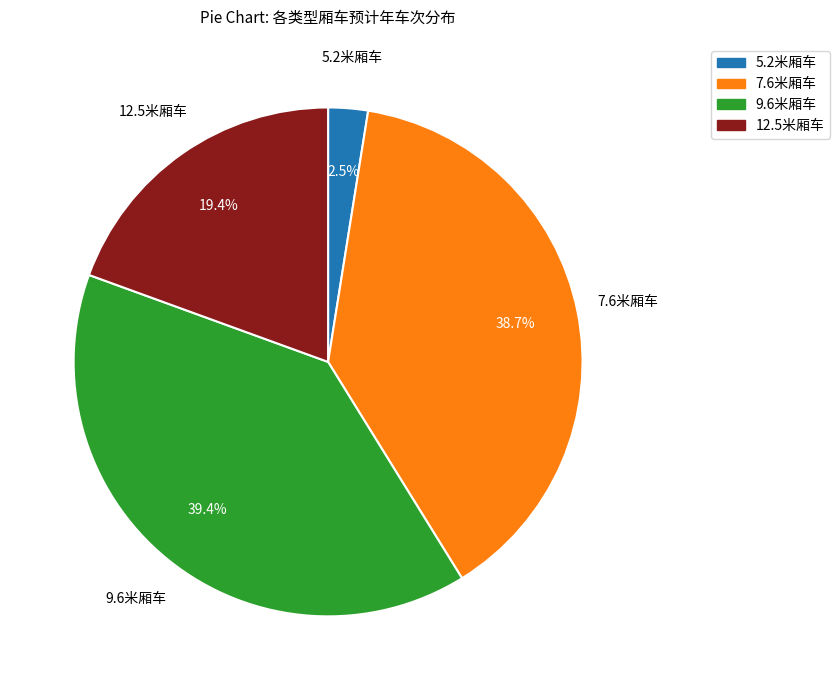

Does any single category account for the majority?

No